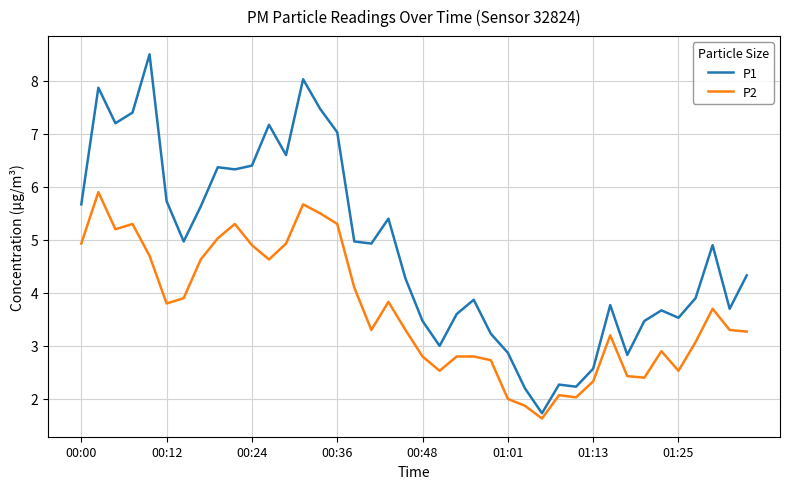

Which series has the largest total across all categories?

P1